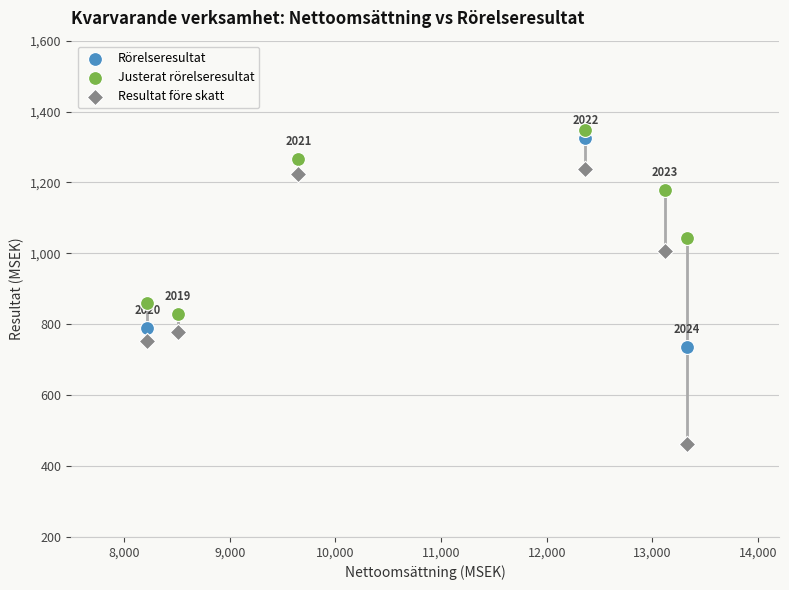

In the Justerat rörelseresultat series, what Y value is closest to 1088?

1044